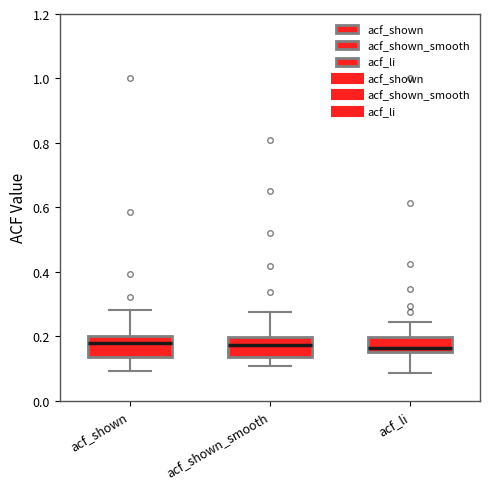

Reading left to right, transcribe this box plot: for each box, give where its median line is, the range the box spans, and where its two whiskers end, as read against the y-axis. The values are not printed on the chart, so give them approximately, as read against the axis.

acf_shown: median 0.18, box 0.14 to 0.20, whiskers 0.10 to 0.28
acf_shown_smooth: median 0.18, box 0.14 to 0.20, whiskers 0.10 to 0.28
acf_li: median 0.16 (just above the box's lower edge), box 0.16 to 0.20, whiskers 0.08 to 0.24